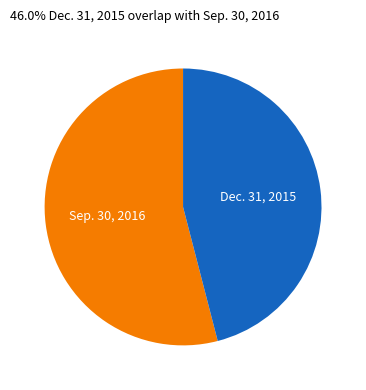

Is there any slice that represents more than half of the pie?

Yes